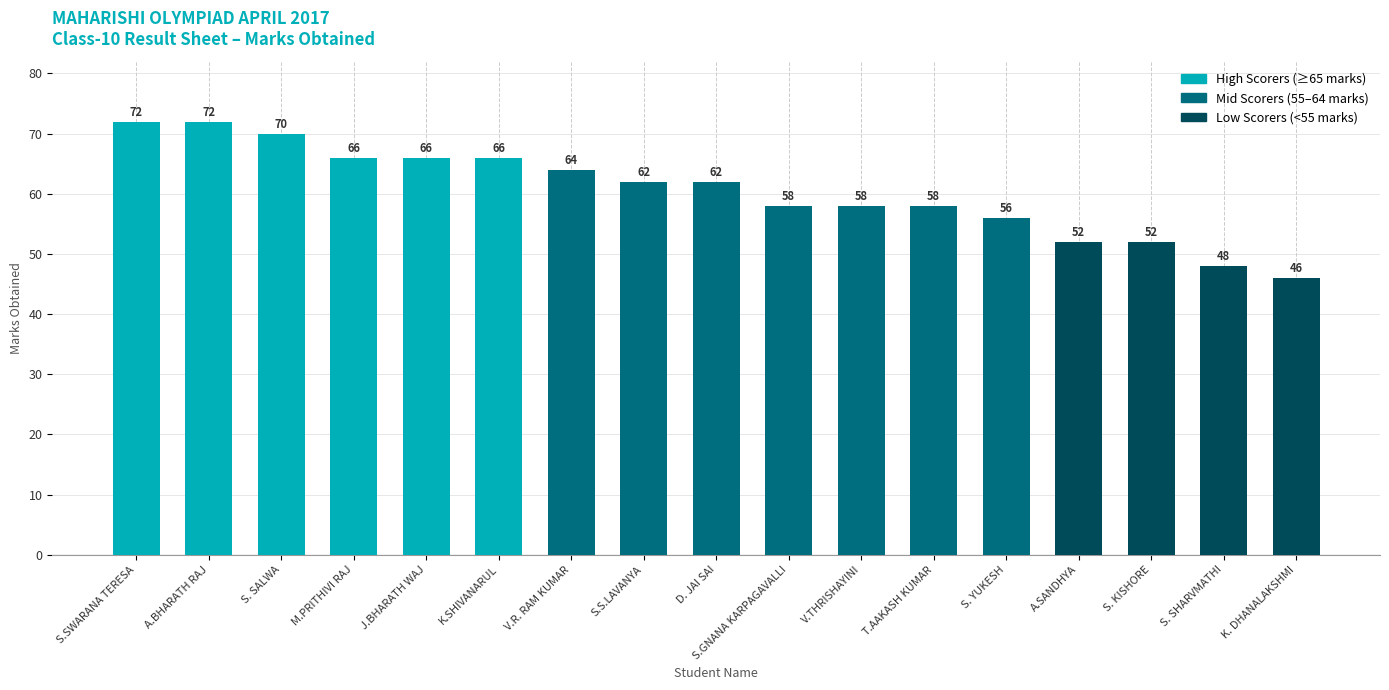

Is it true that the value at T.AAKASH KUMAR is 58?

True